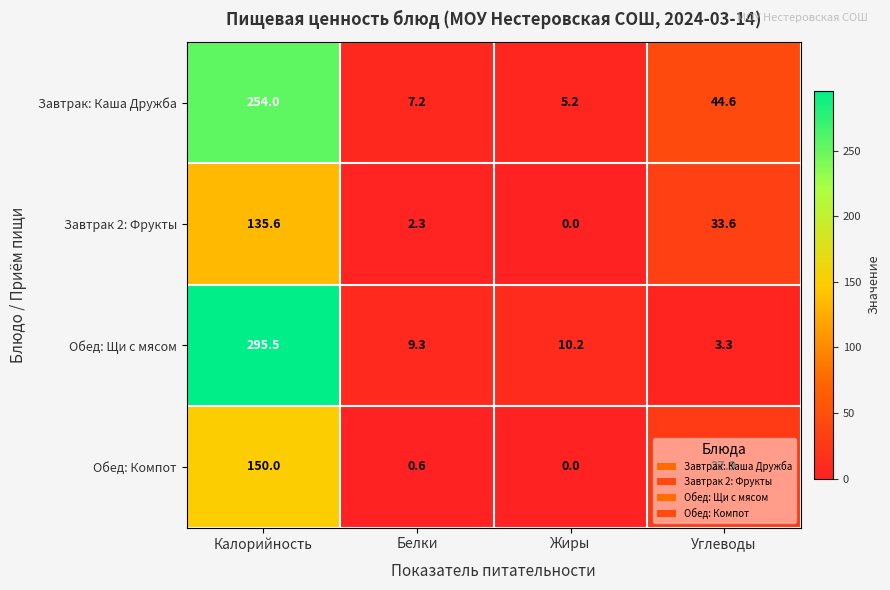

The value of Завтрак 2: Фрукты at Калорийность is 187.9. True or false?

False